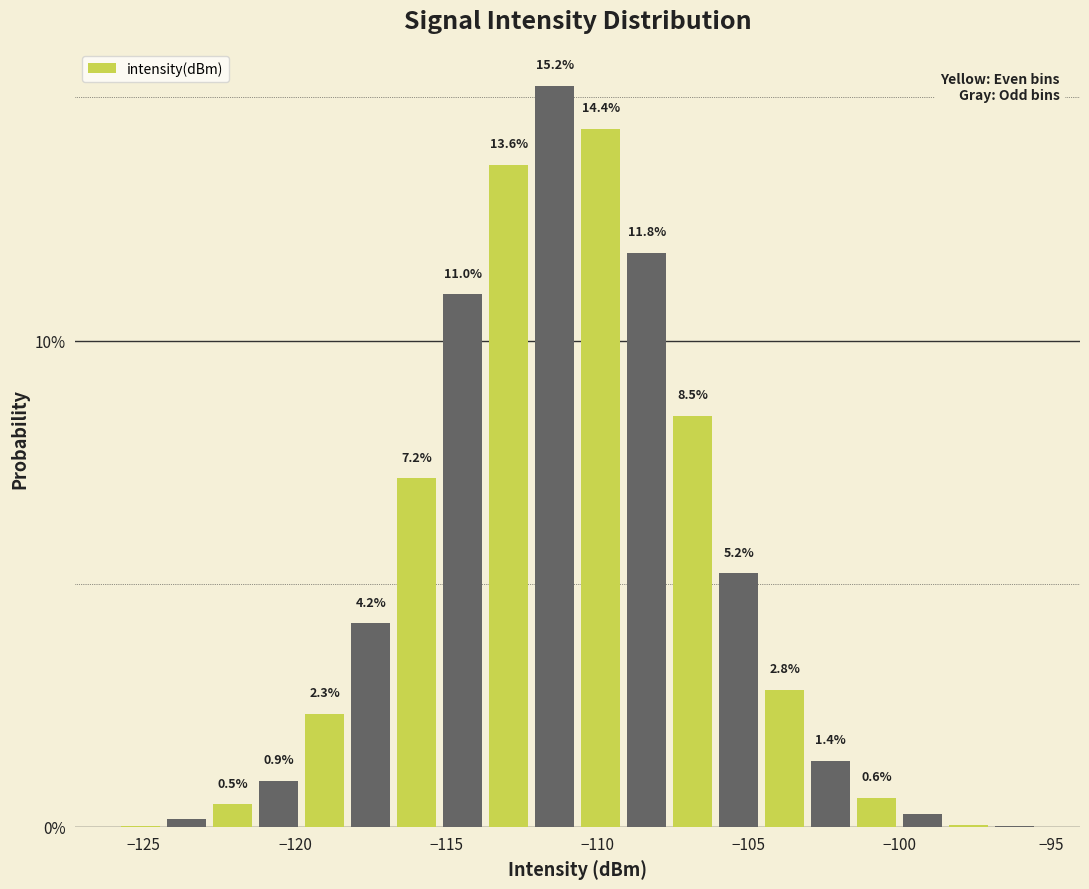

Read against the x-axis, roughly where is the centre of the tallest bar?

-111.5